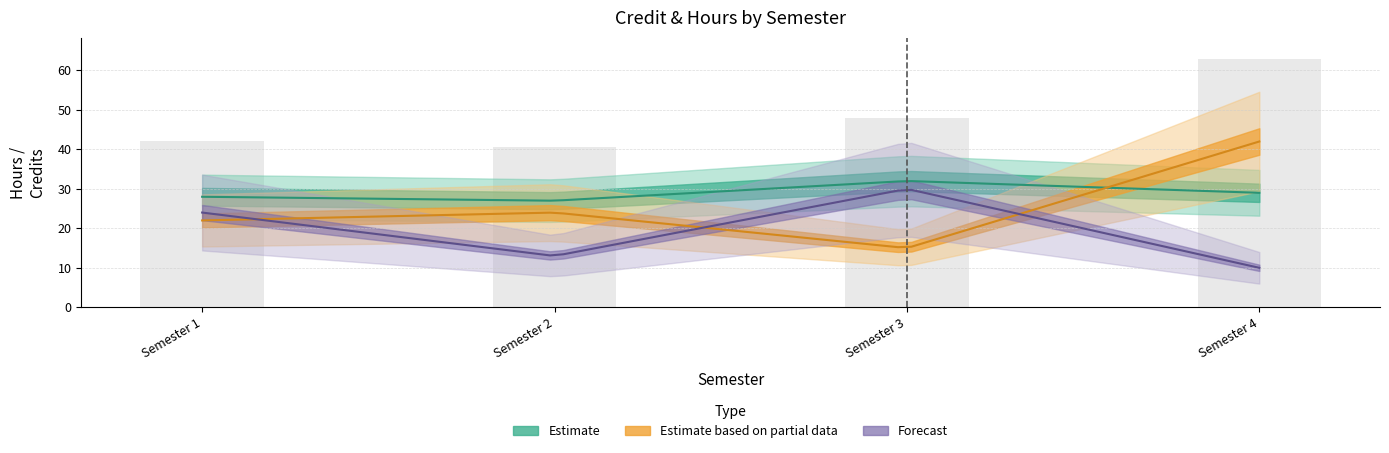

How many categories are shown in the chart?

4